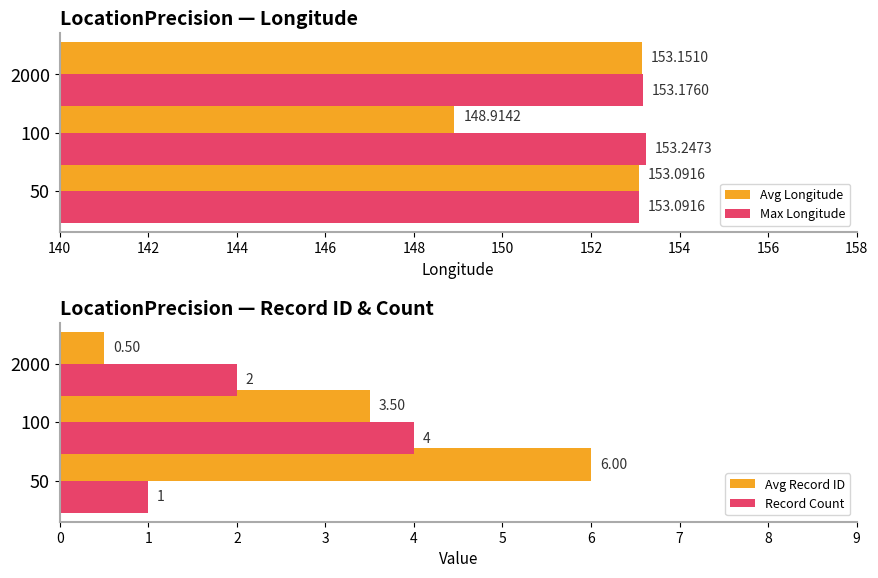

Rank the categories by Max Longitude value from lowest to highest.

50, 2000, 100